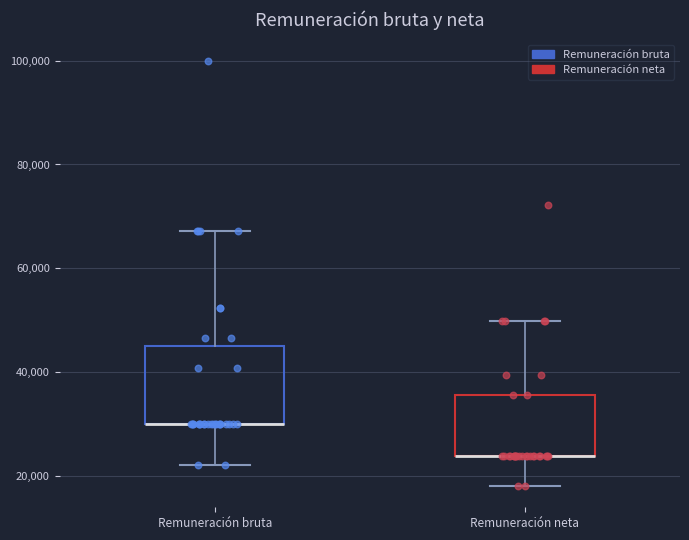

Which box is the tallest, from its lower edge to its upper edge?

Remuneración bruta